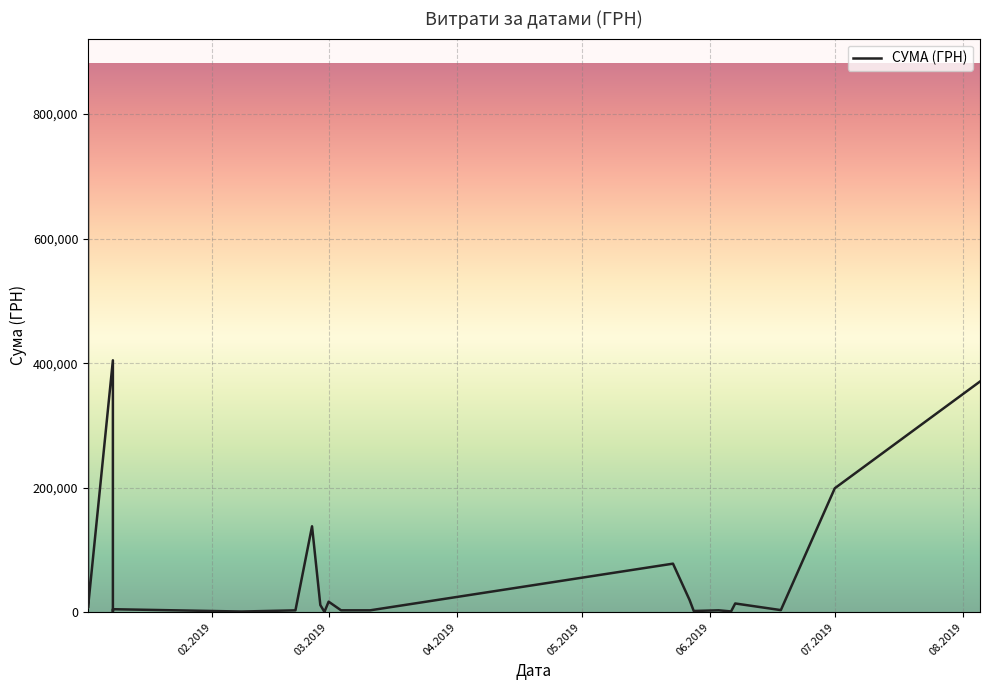

What is the sum of all values?

2093614.9